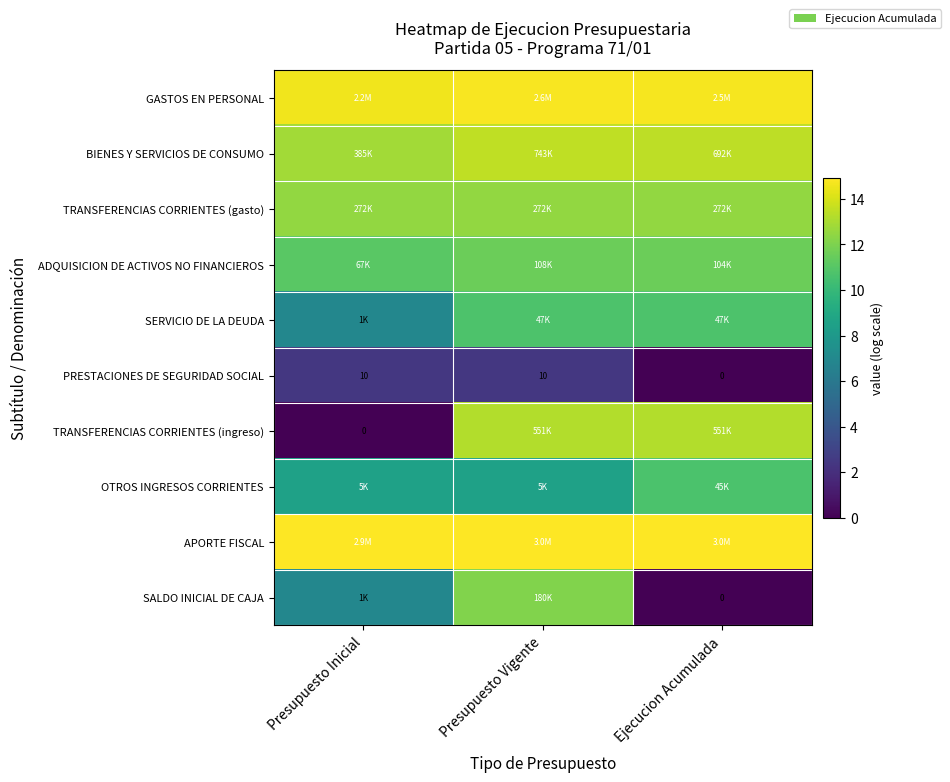

How many positive values does the PRESTACIONES DE SEGURIDAD SOCIAL series have?

2